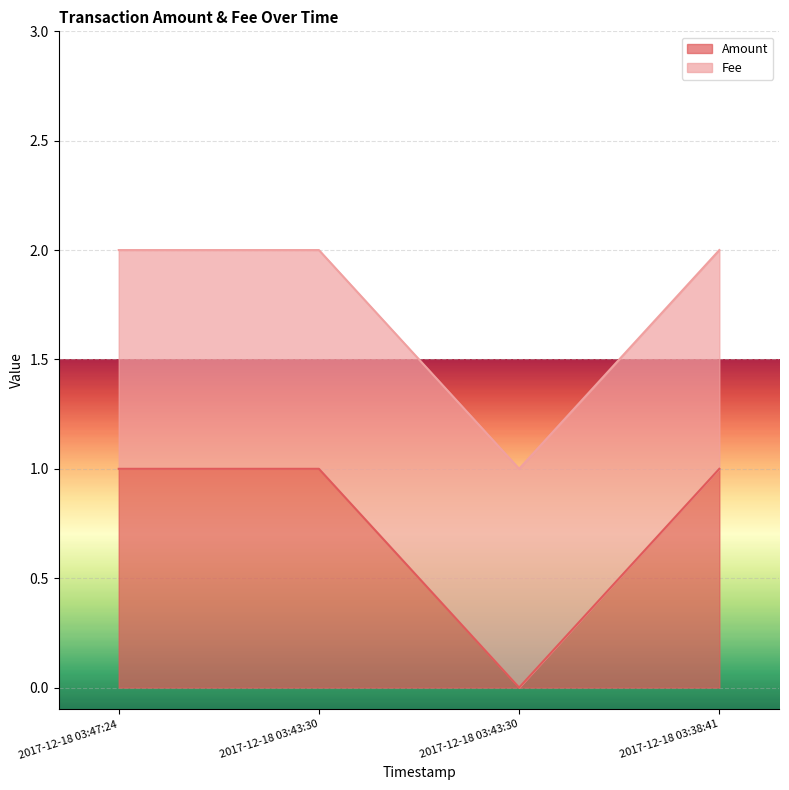

List the labels in order of value, largest first.

2017-12-18 03:47:24, 2017-12-18 03:43:30, 2017-12-18 03:38:41, 2017-12-18 03:43:30